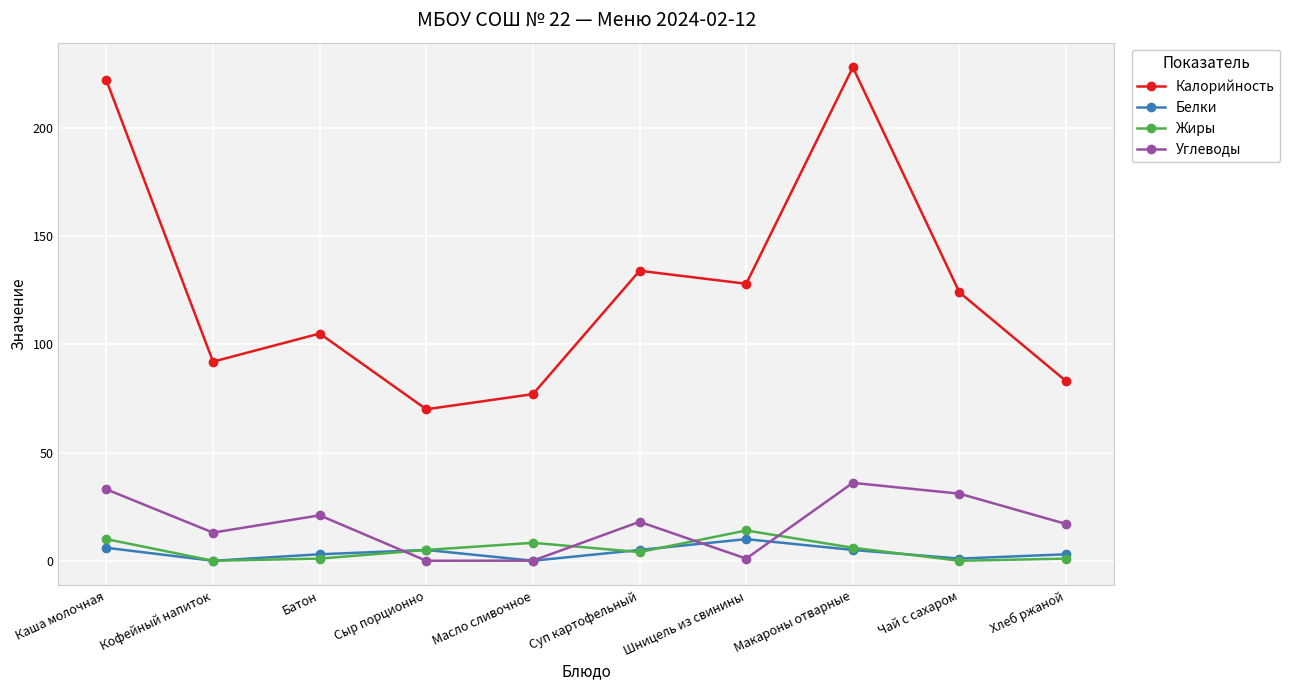

Is this an area chart (filled region under the line)?

No